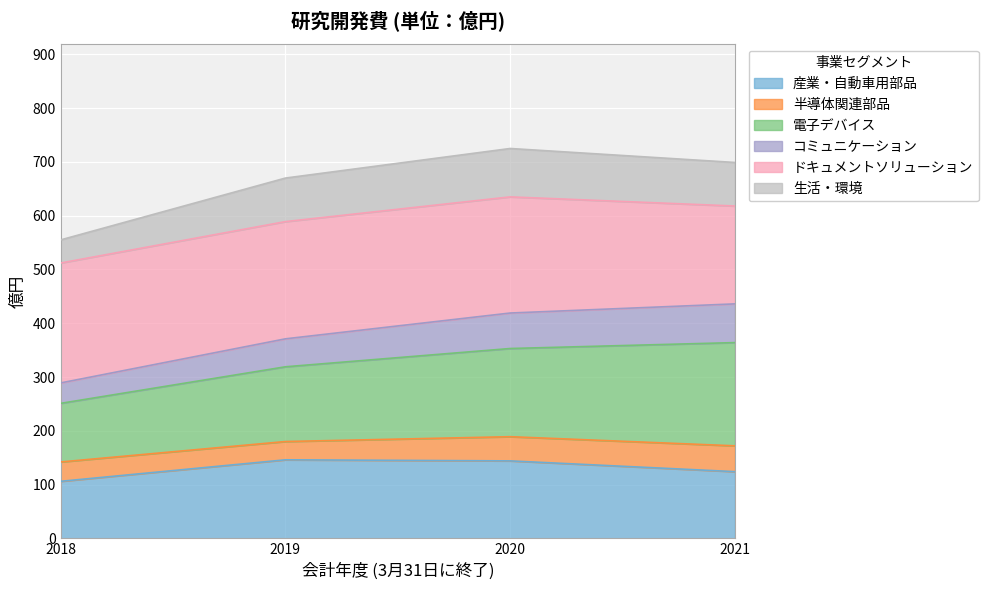

The value of 生活・環境 at 2020 is 150. True or false?

False